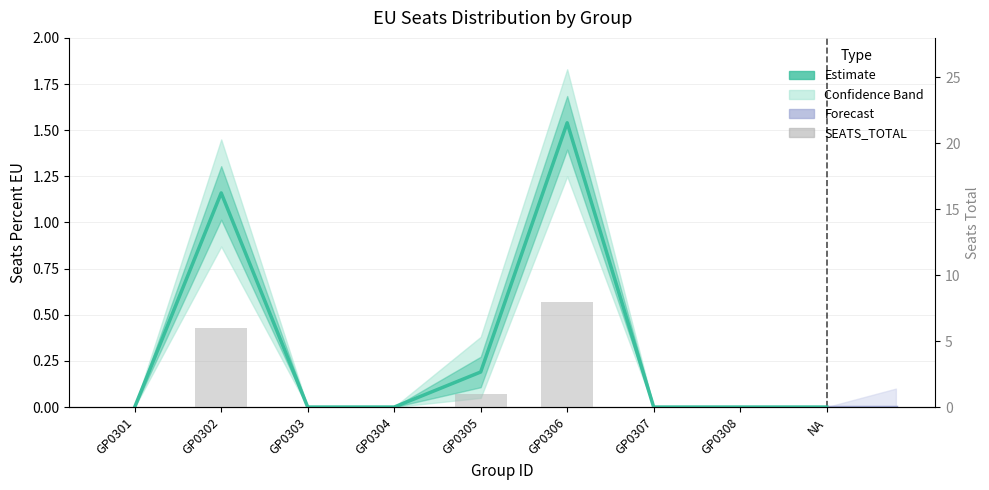

Which series has the largest range (max minus min)?

upper_band